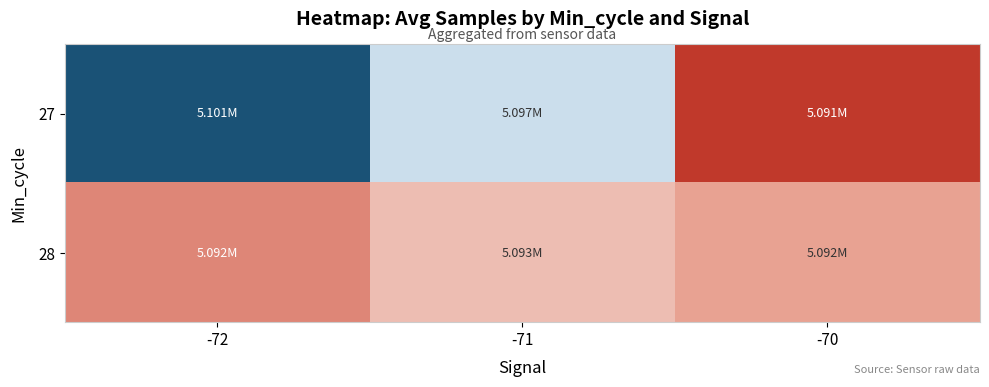

Count the number of data series in this chart.

2